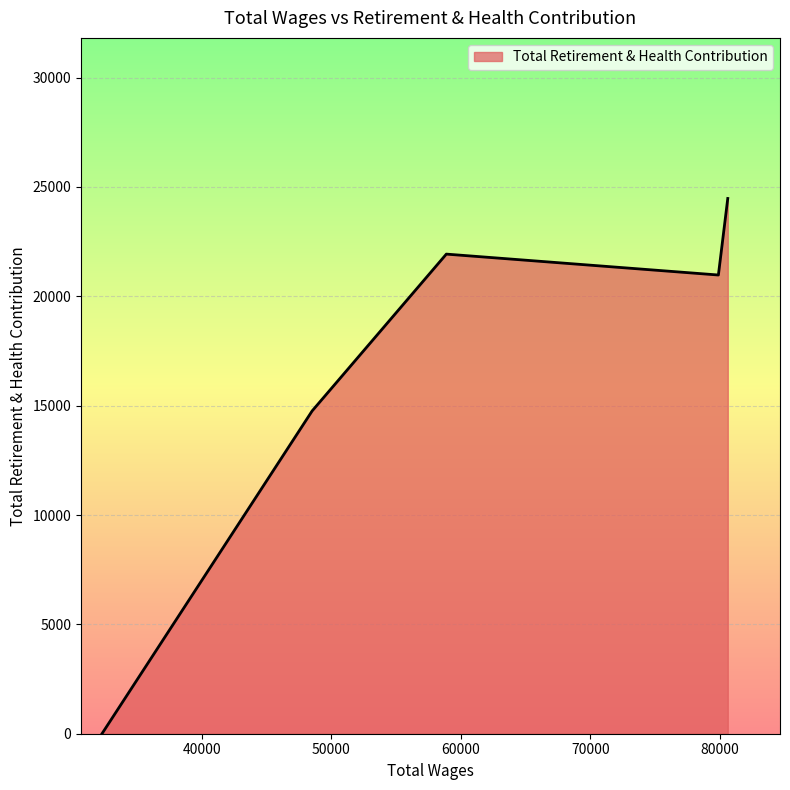

What is the difference between the second highest and minimum values?

21929